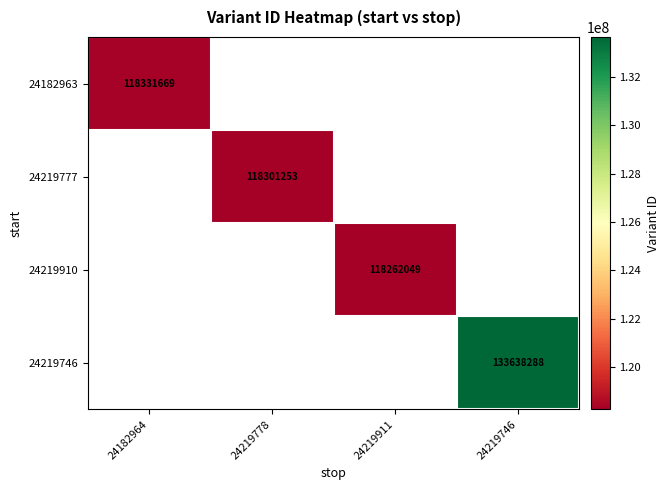

How many values in 24219910 are above zero?

1